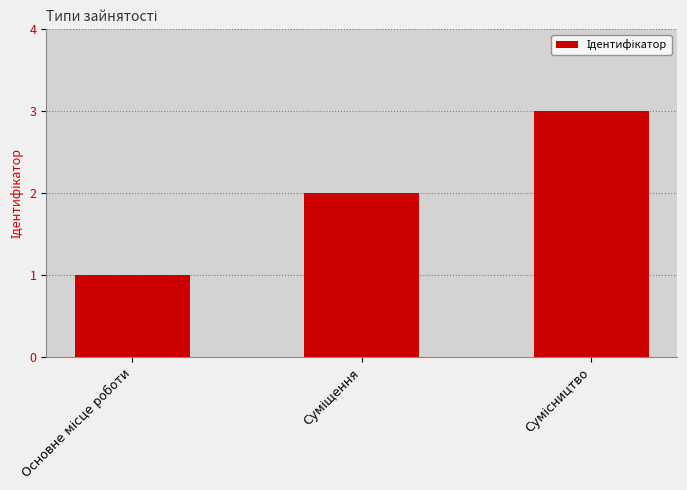

What is the sum of all values?

6